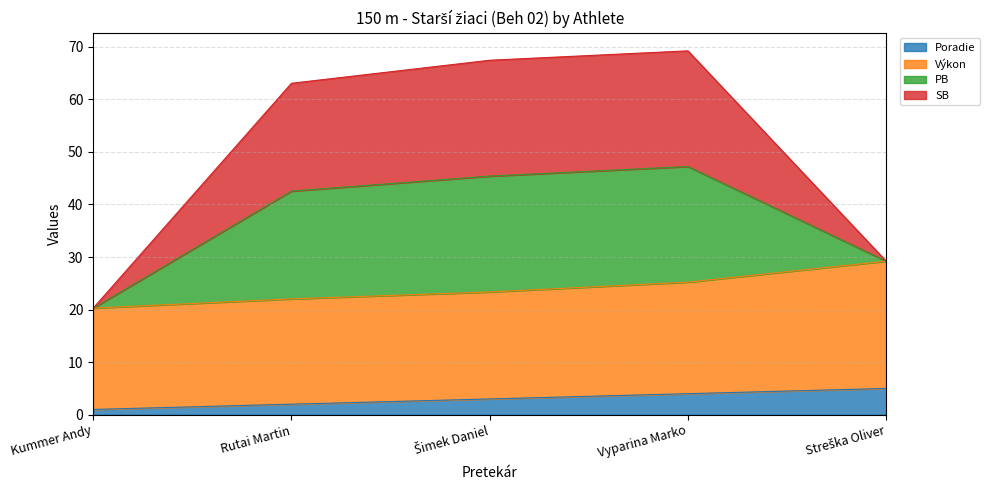

What is the label of the 5th point from the right?

Kummer Andy